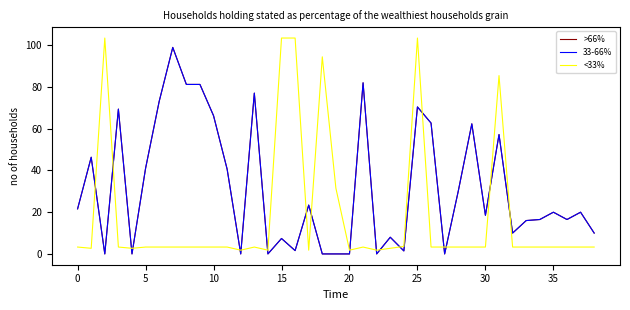

Does the chart display data point markers on the line(s)?

No